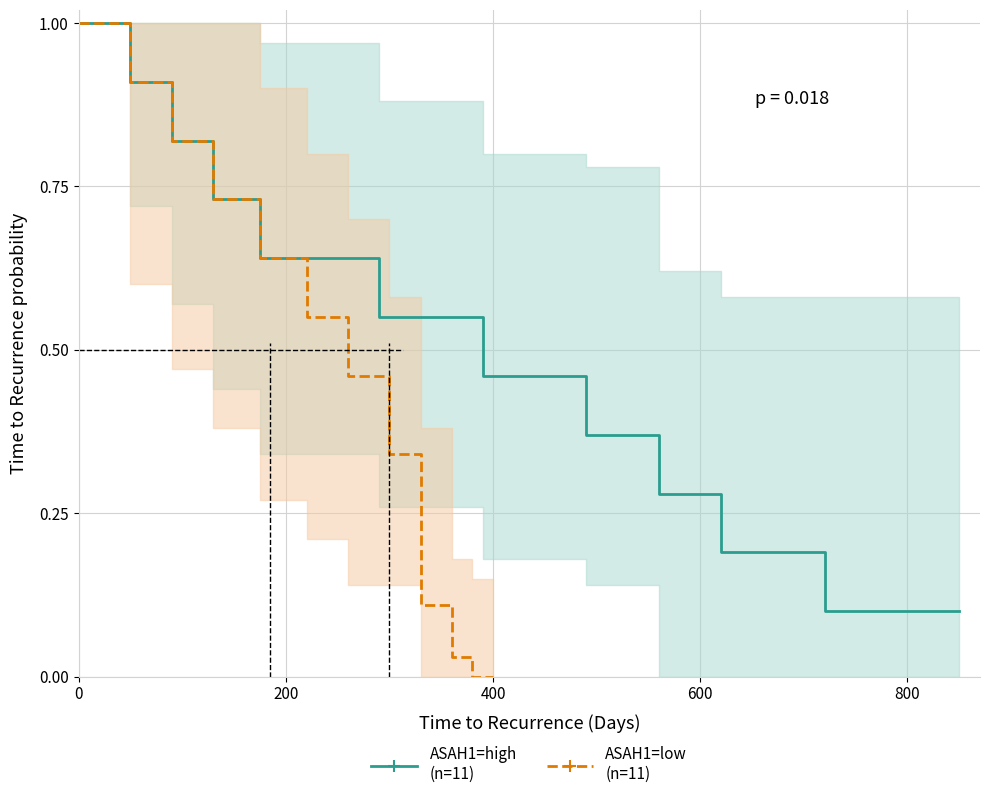

Which series has the largest total across all categories?

ASAH1=high
(n=11)